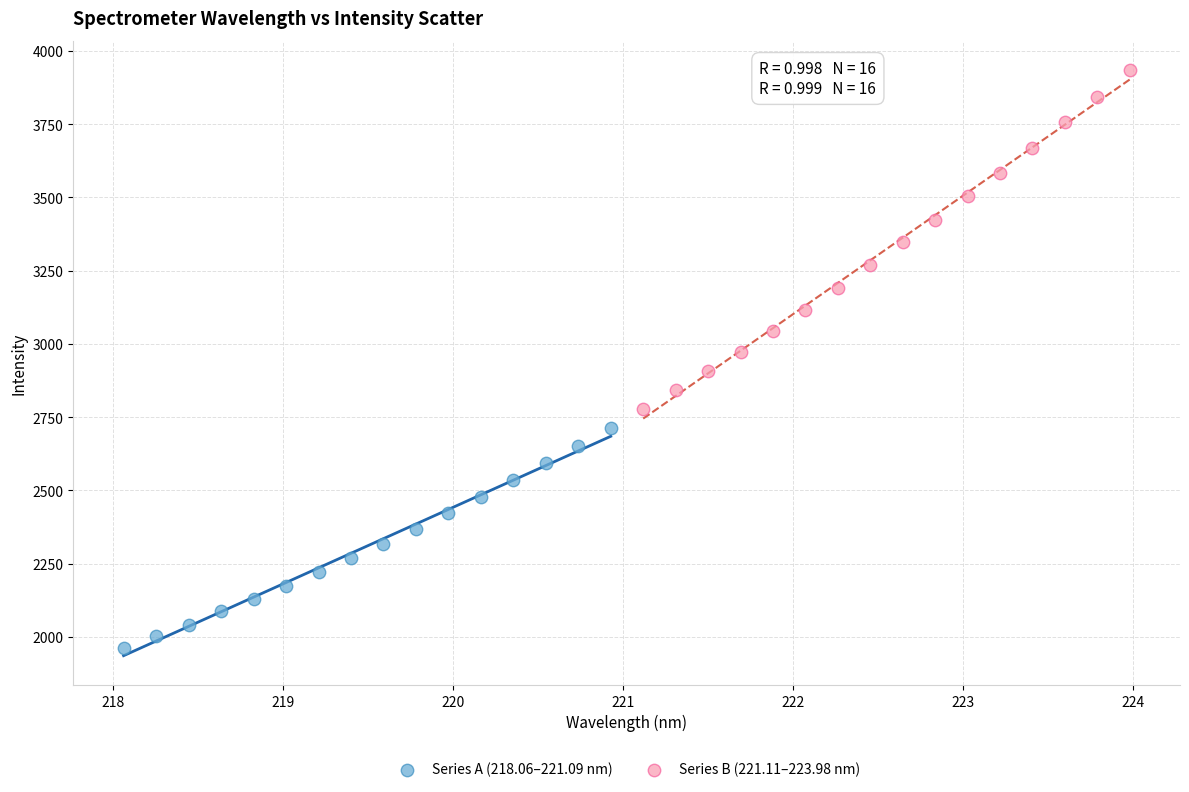

Which series has the largest Y range (max minus min)?

Series B (221.11–223.98 nm)